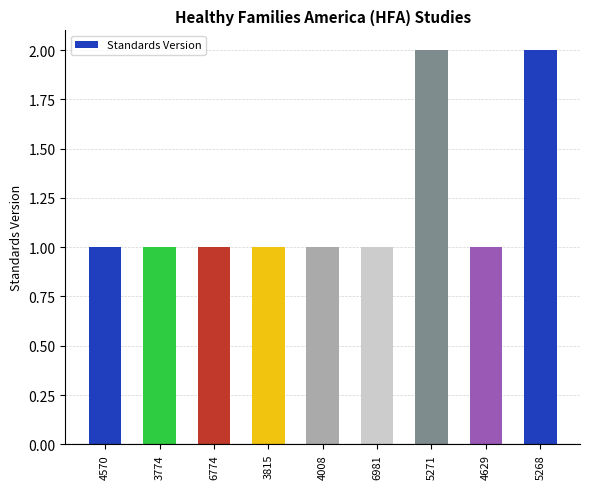

Which has a higher value, 5268 or 4008?

5268